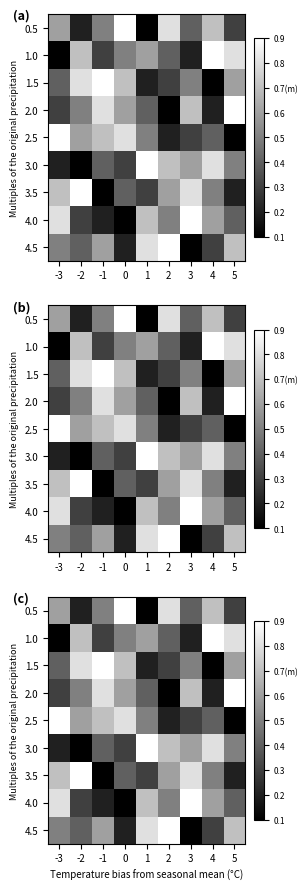

Which label corresponds to the smallest value in the chart?

1